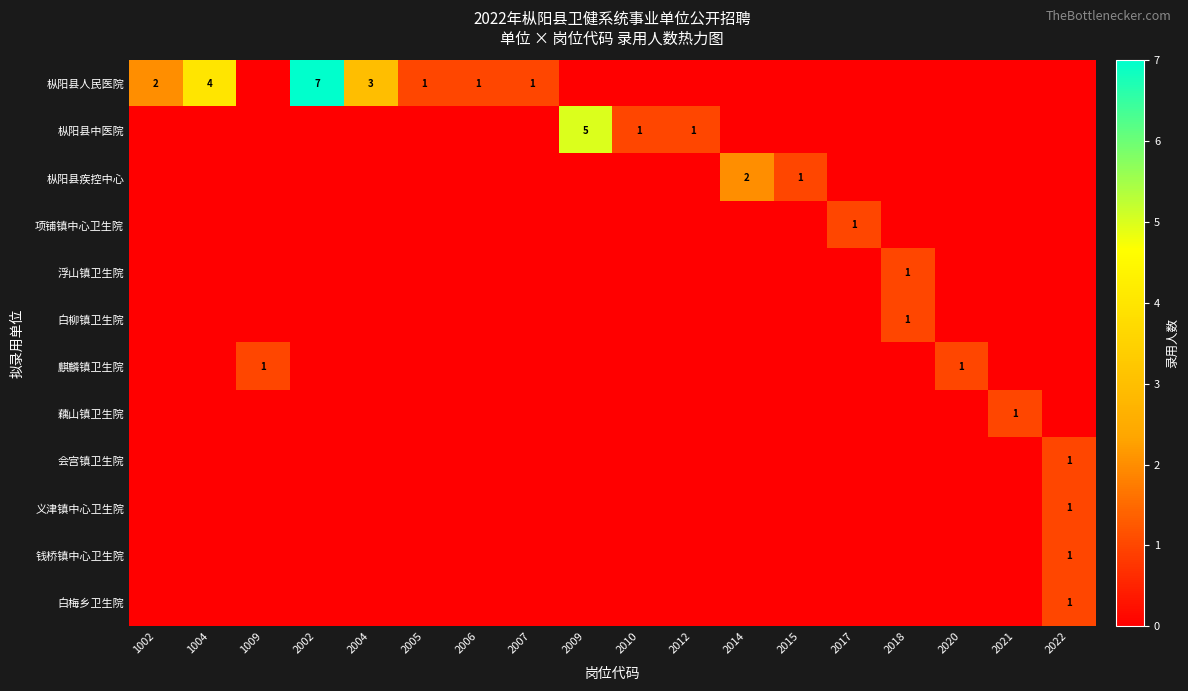

Is it true that 枞阳县人民医院 equals 6 at 1004?

False